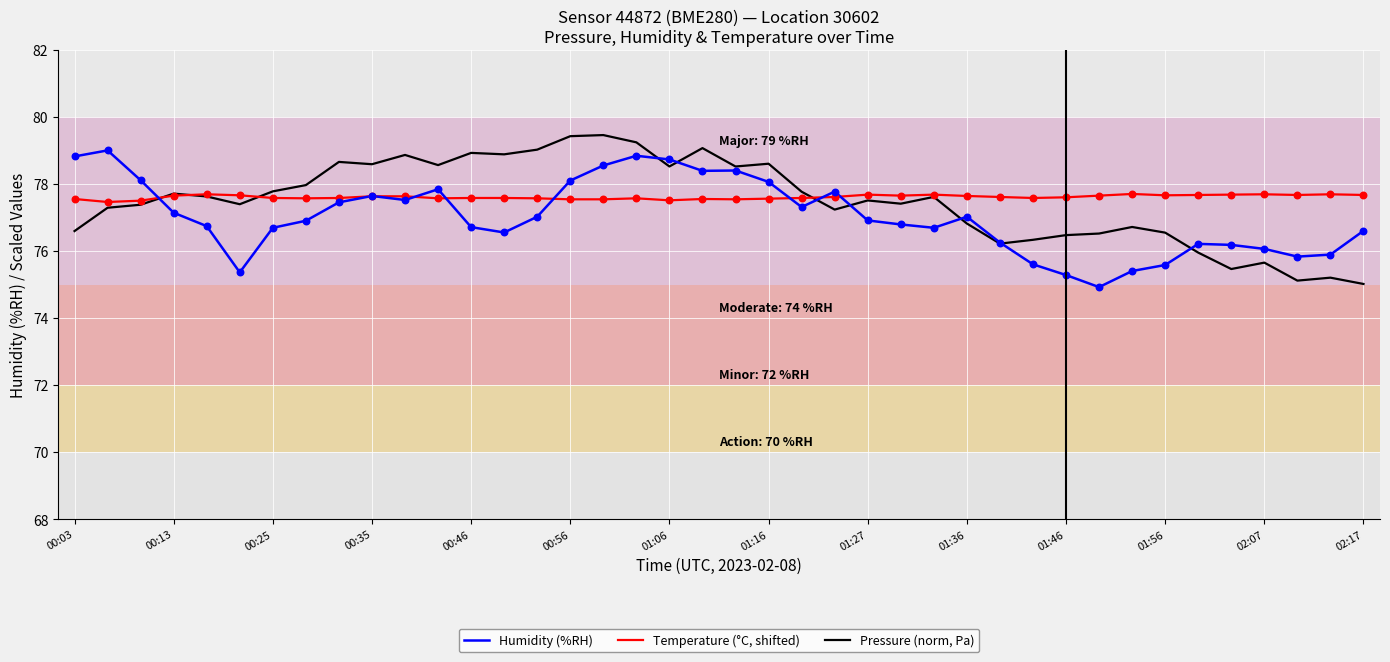

What is the highest value of the Pressure (norm, Pa) series?

79.5